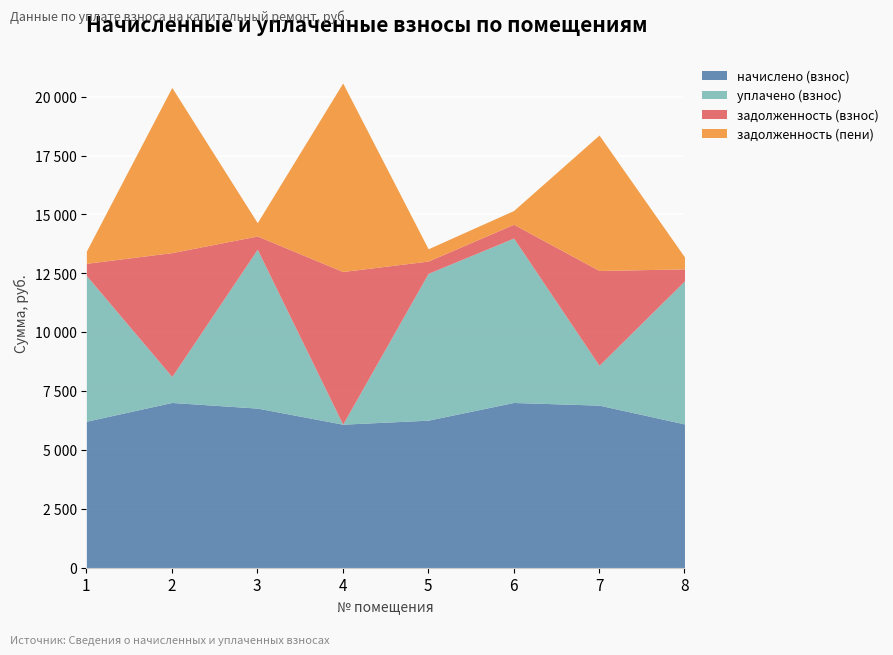

The задолженность (пени) series shows 584.6 at 6. True or false?

True